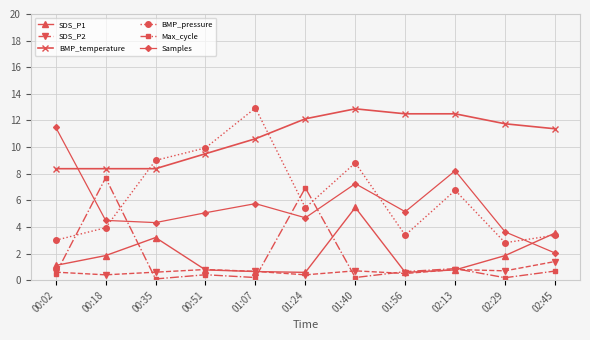

What is the average value of the SDS_P2 series?

0.7